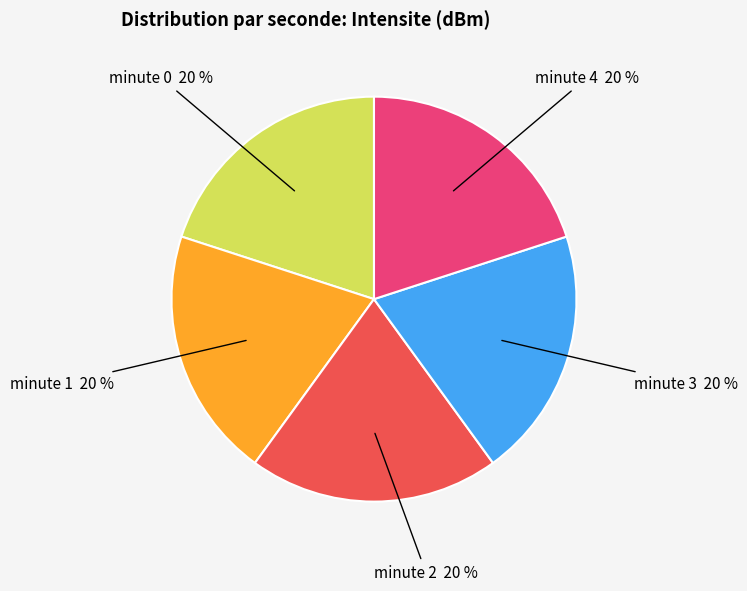

Does any single category account for the majority?

No